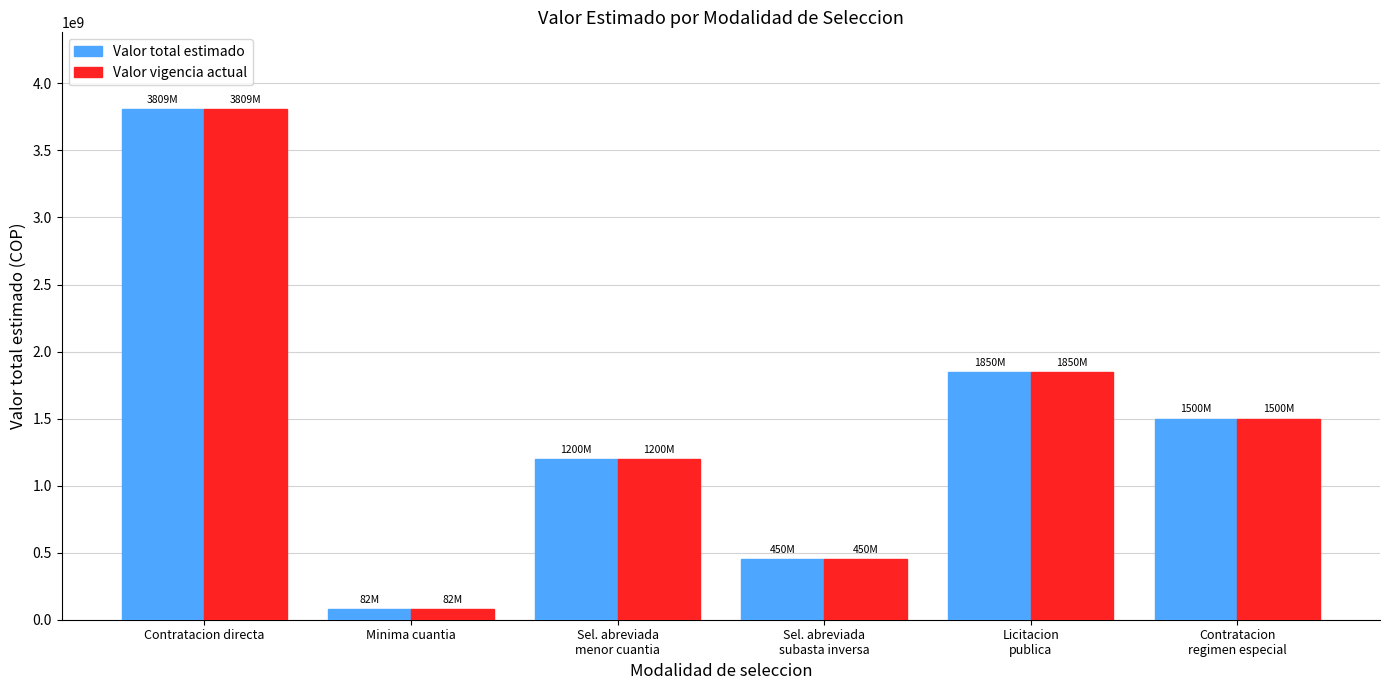

How many data points in Valor vigencia actual are less than 1500000000?

3